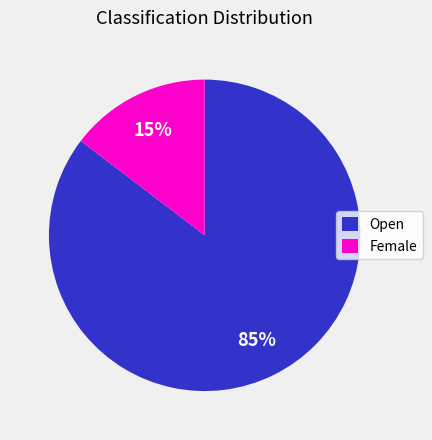

True or false: Female accounts for 29% of the total.

False